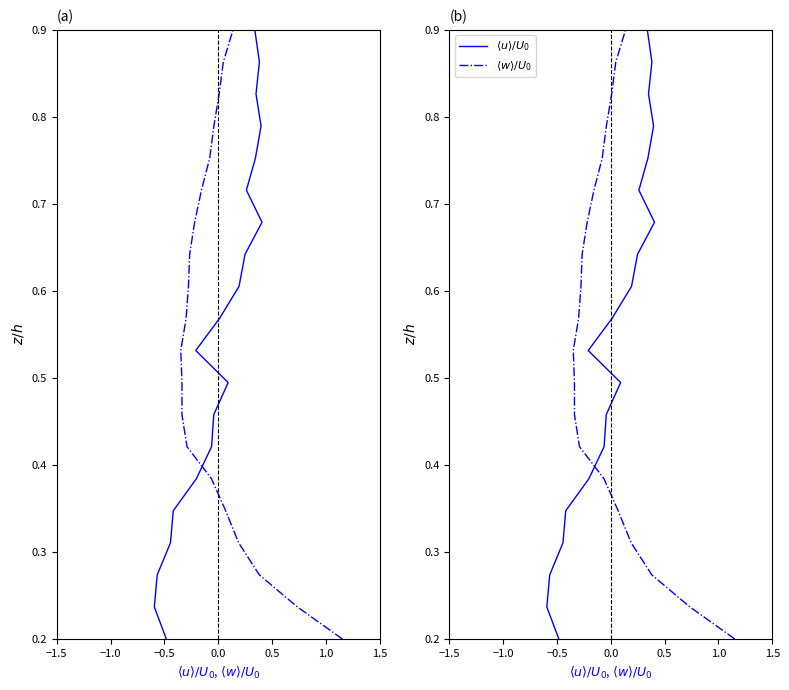

True or false: $\langle u \rangle/U_0$ has a value of 0.7 at 1.5.

False